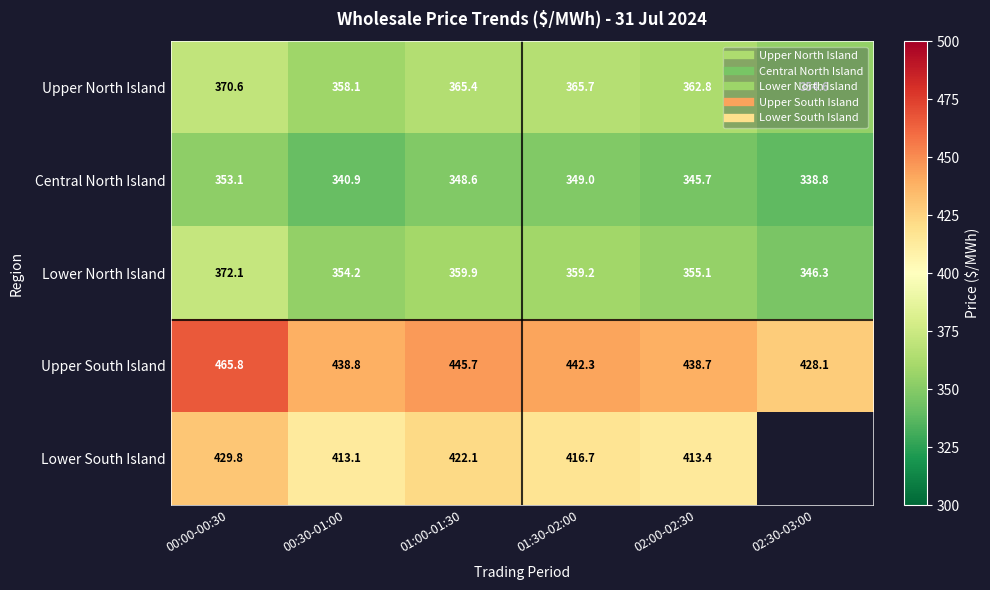

What is the approximate value of Upper North Island at 02:30-03:00?

354.6